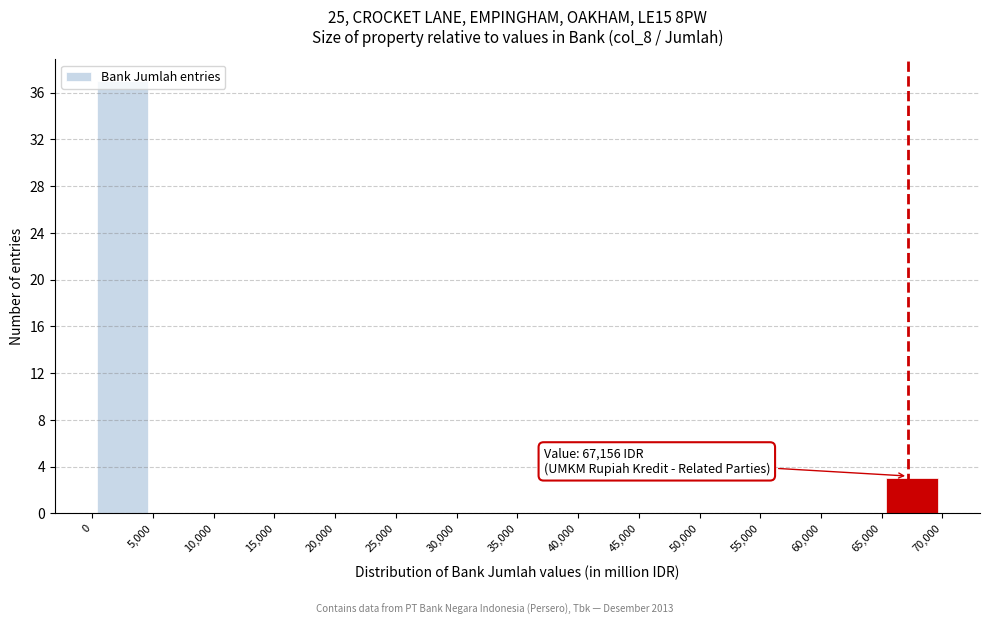

Which range on the x-axis has the tallest bar?

0 to 5,000